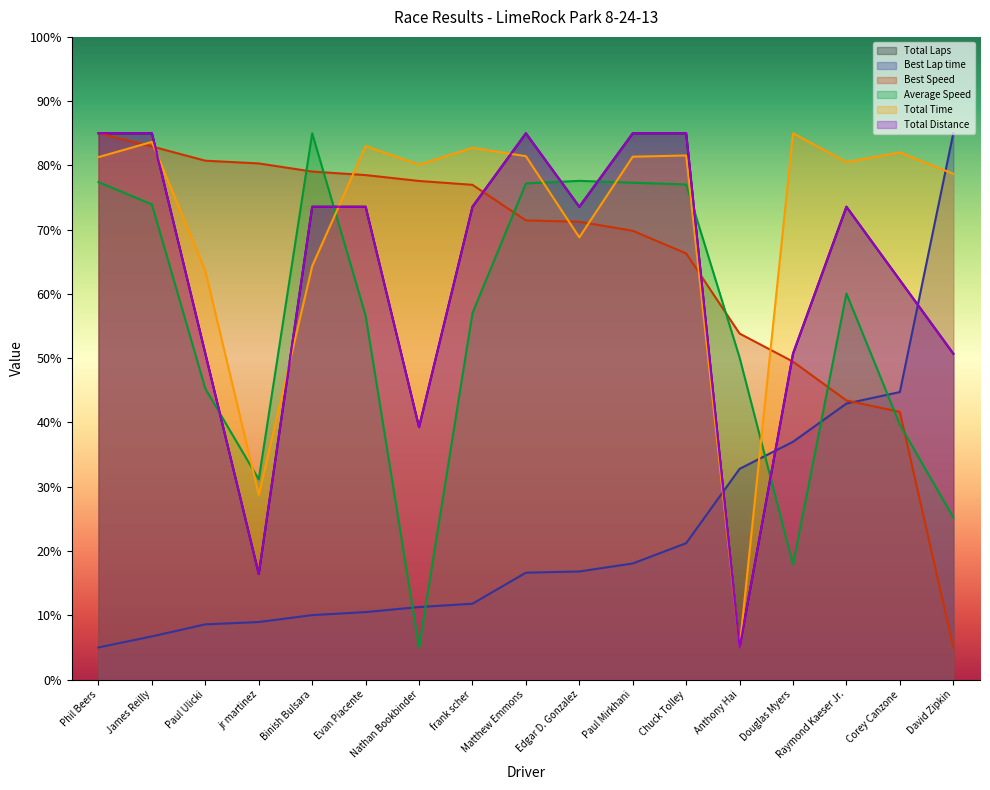

The value of Best Lap time at Douglas Myers is 37.0. True or false?

True